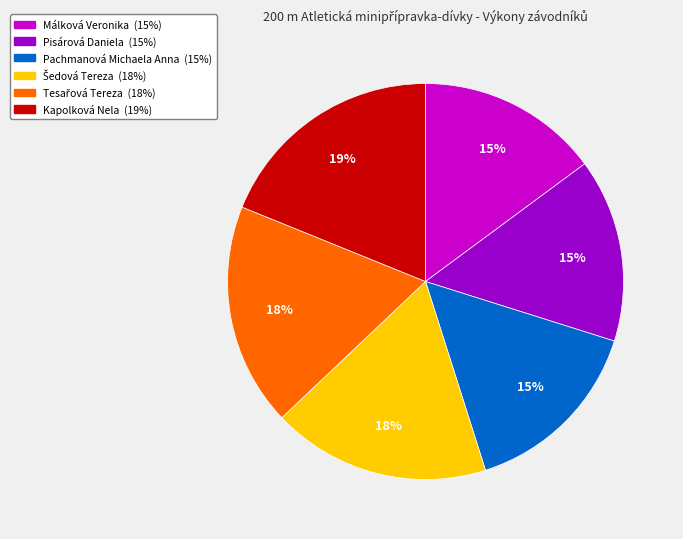

Which slice is the largest?

Kapolková Nela